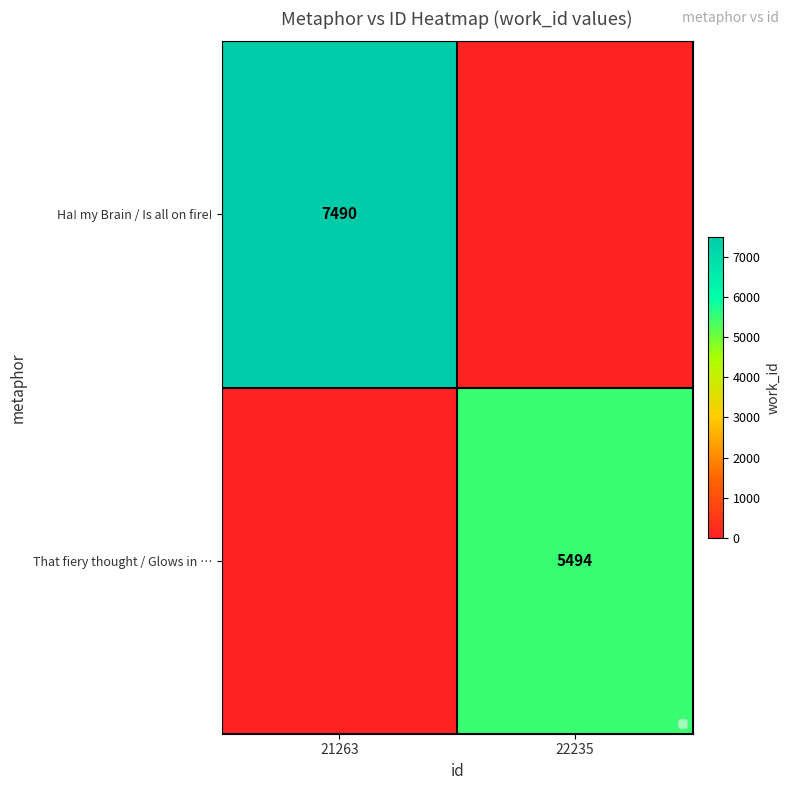

The value of Ha! my Brain / Is all on fire! at 21263 is 7490. True or false?

True